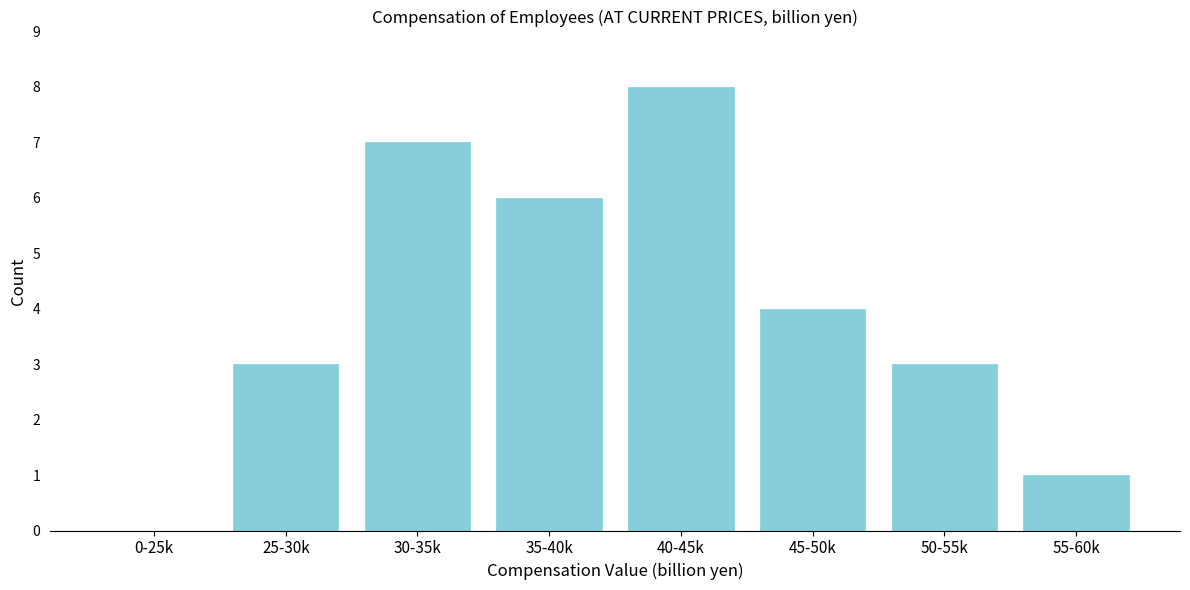

Reading left to right, extract all data points from this chart.

0-25k=0	25-30k=3	30-35k=7	35-40k=6	40-45k=8	45-50k=4	50-55k=3	55-60k=1